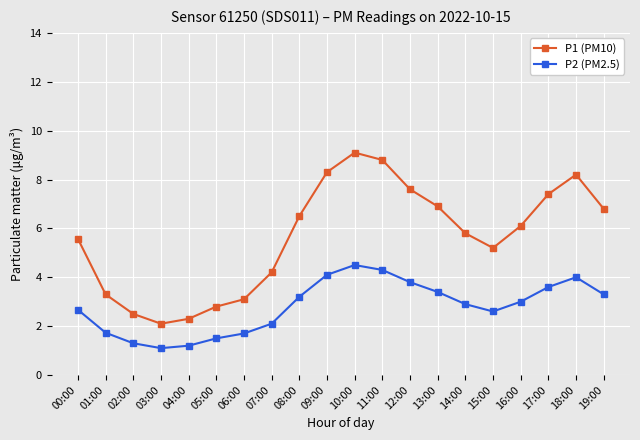

What is the maximum value shown in the chart?

9.1